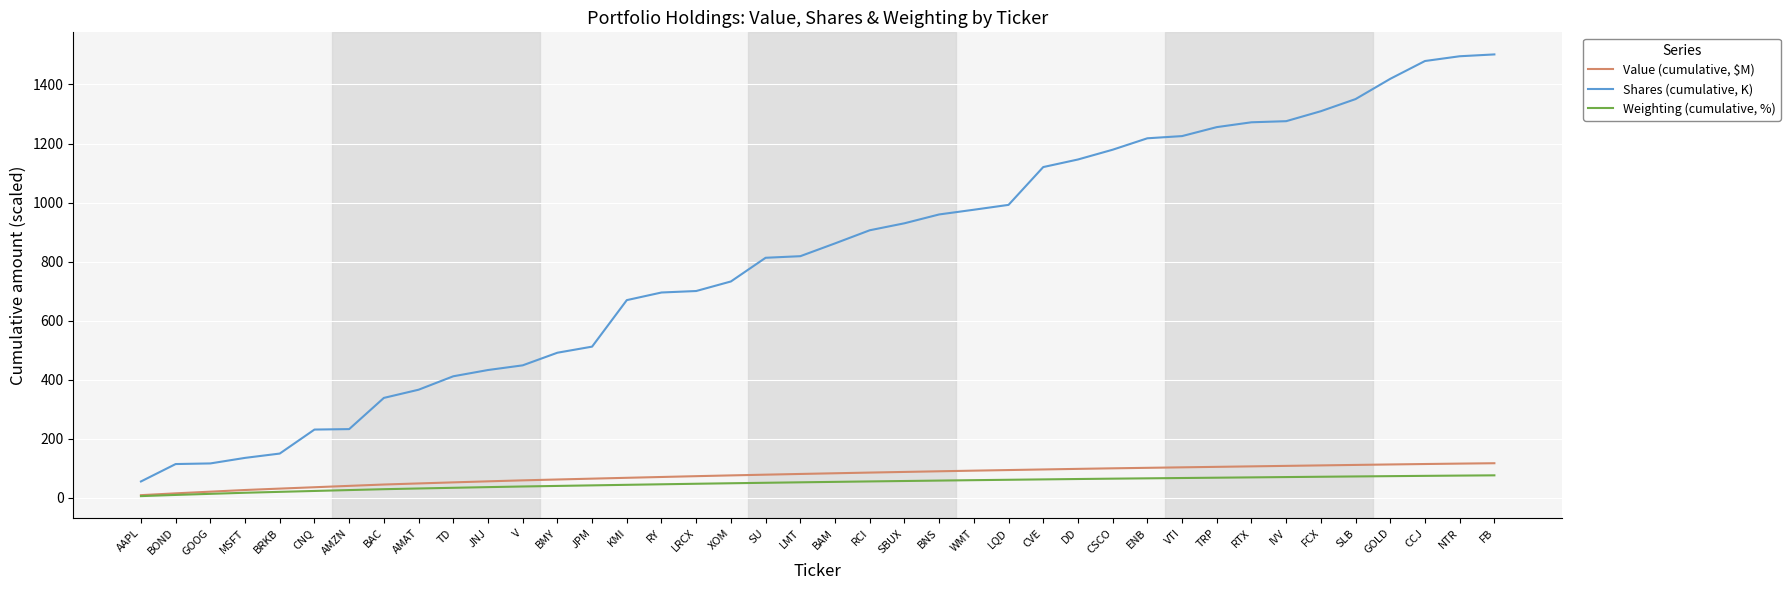

Between BAC and KMI, which series saw the biggest shift?

Shares (cumulative, K)